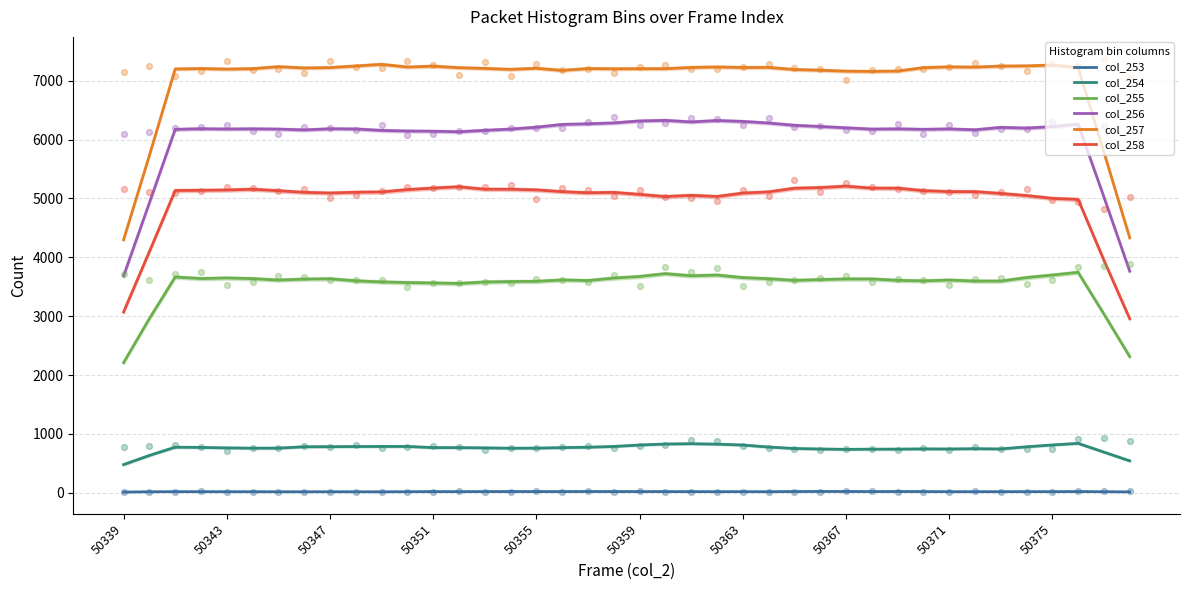

Which series reaches the minimum Y coordinate?

col_253